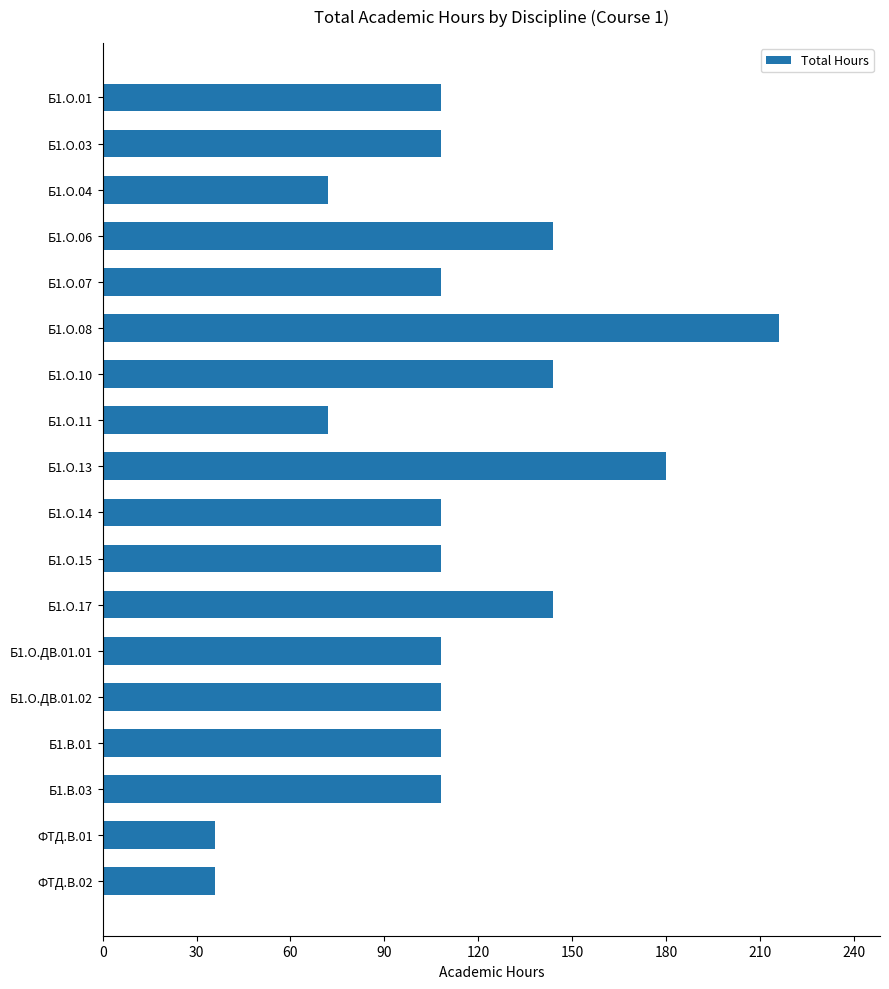

How many series are shown in this chart?

1